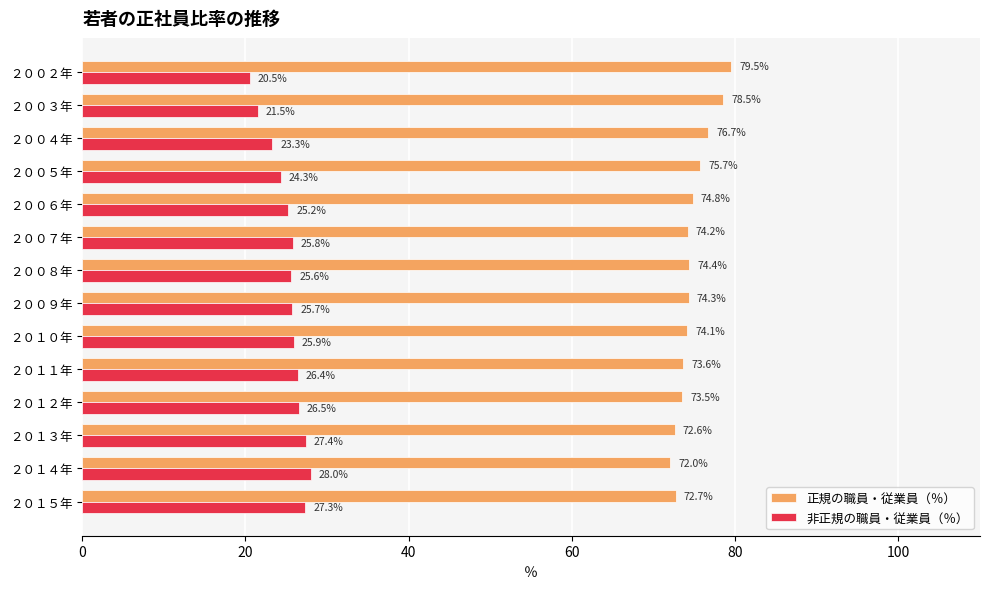

What are all the series names shown in the legend?

正規の職員・従業員（％）, 非正規の職員・従業員（％）